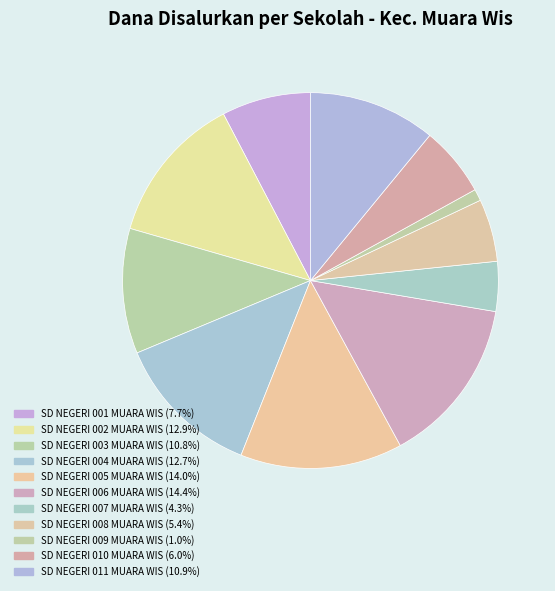

Approximately how many times larger is the value at SD NEGERI 011 MUARA WIS compared to SD NEGERI 006 MUARA WIS?

0.8